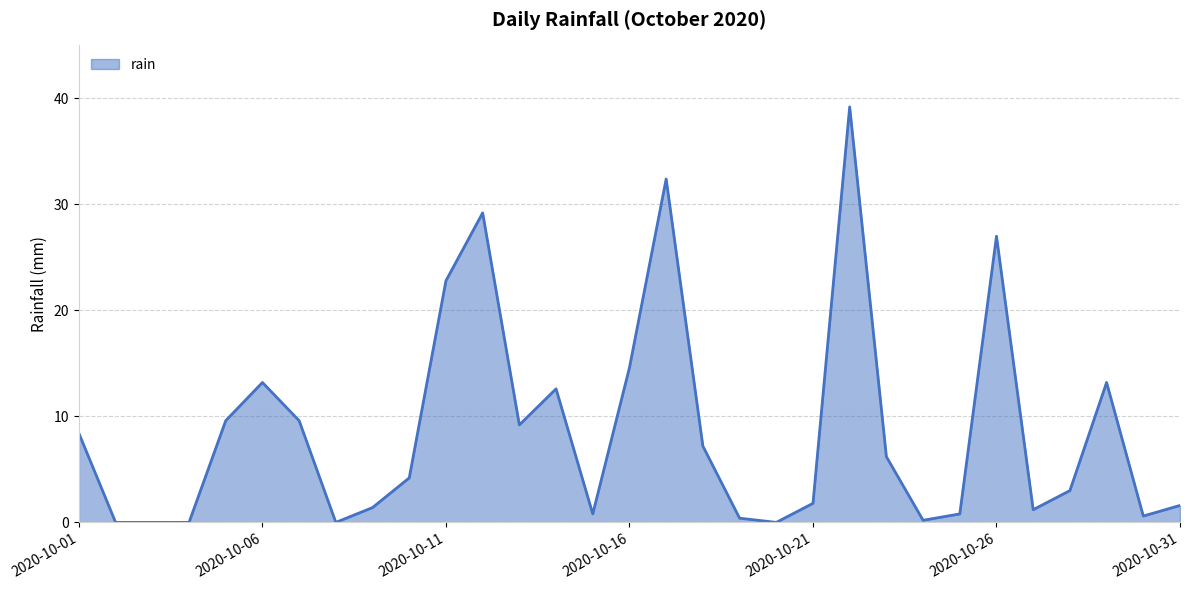

What is the maximum value shown in the chart?

39.2